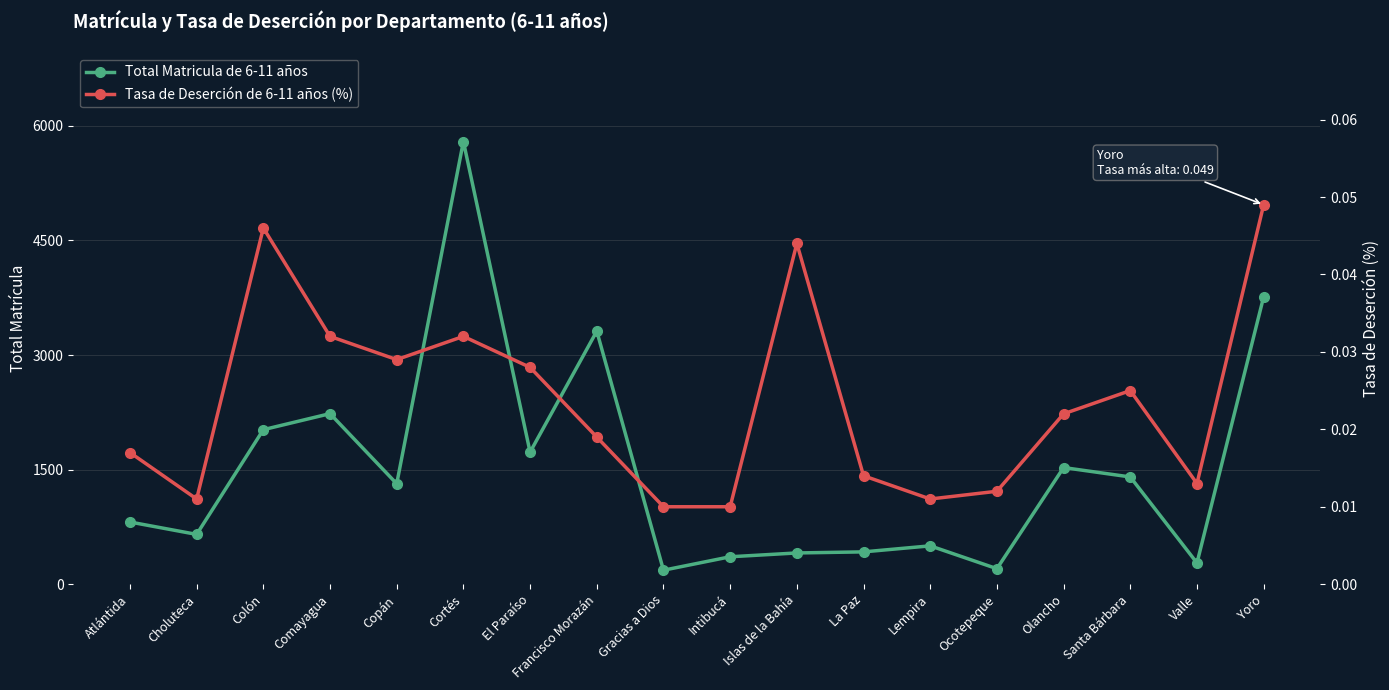

True or false: Total Matricula de 6-11 años and Tasa de Deserción de 6-11 años (%) intersect in this chart.

False